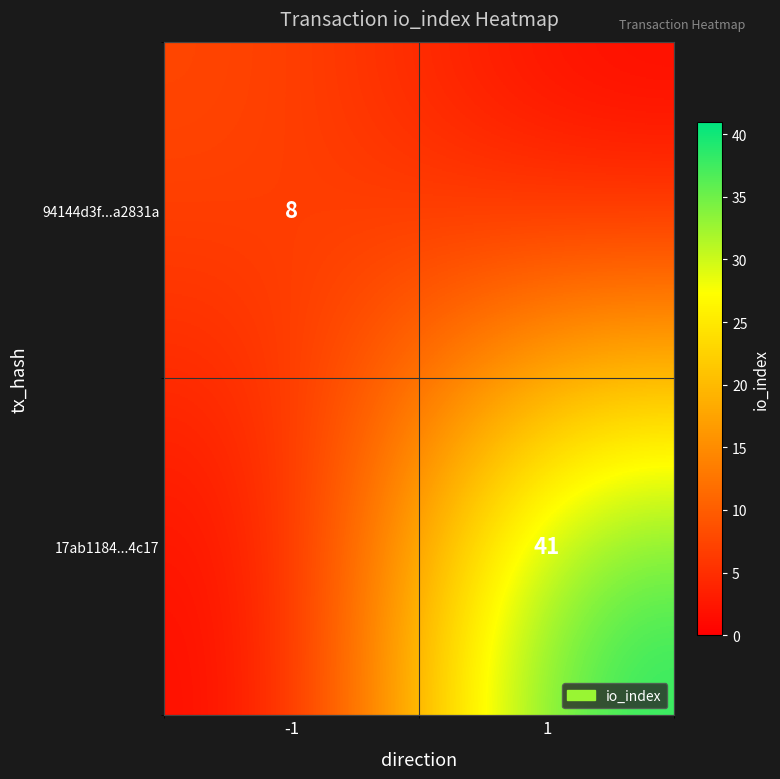

The value of 94144d3f...a2831a at -1 is 3. True or false?

False